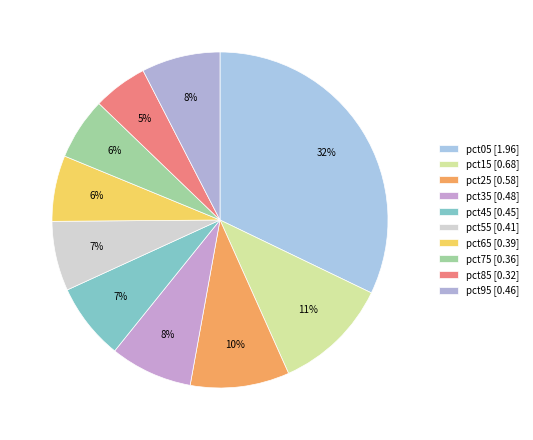

How many slices are in this pie chart?

10